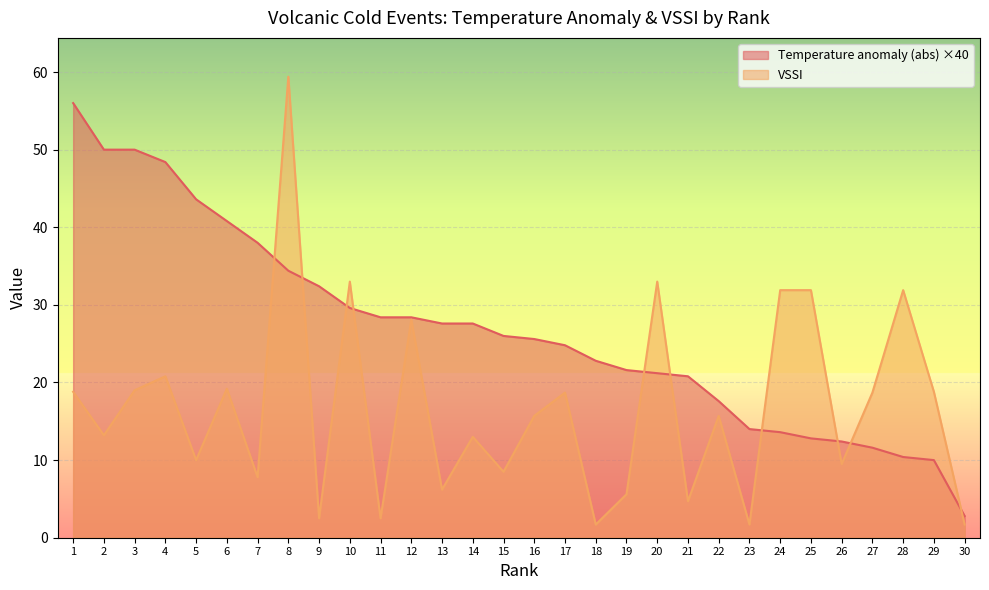

True or false: Temperature anomaly (abs) has more than 2 points higher than both neighbors.

False